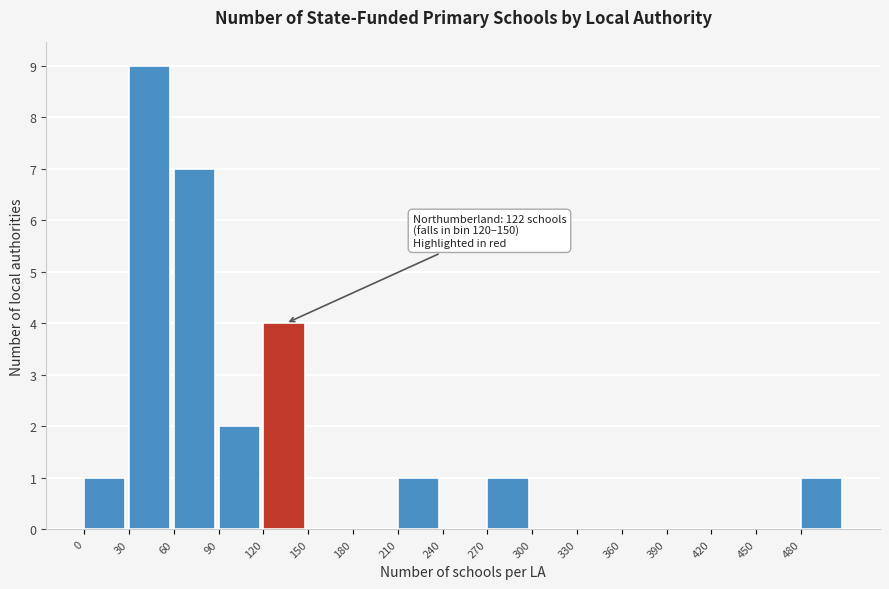

Over which range of the x-axis is the bar tallest?

30 to 60